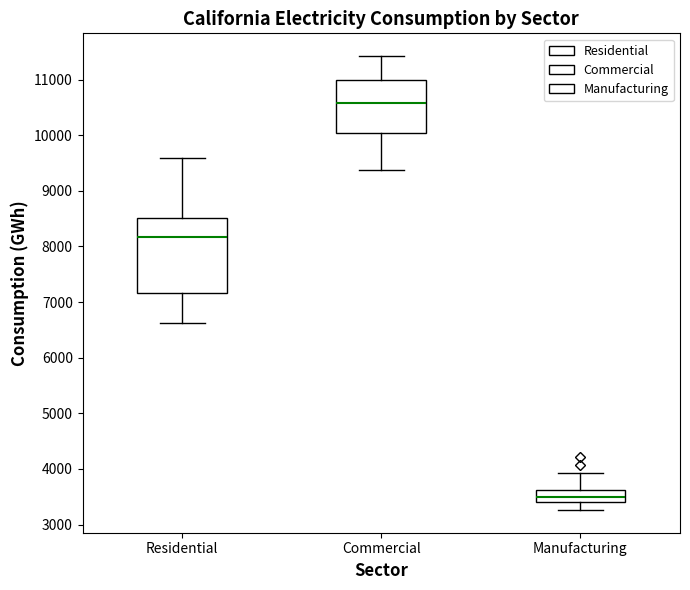

Comparing the boxes themselves (not the whiskers), which one is the tallest?

Residential